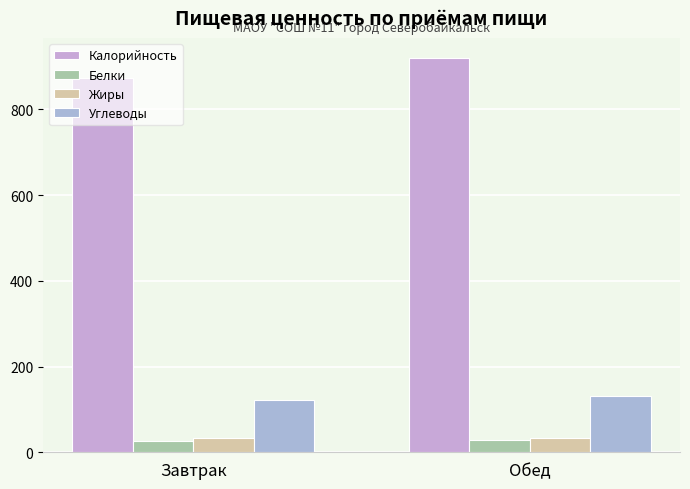

At Обед, list the series in order from smallest to largest.

Белки, Жиры, Углеводы, Калорийность